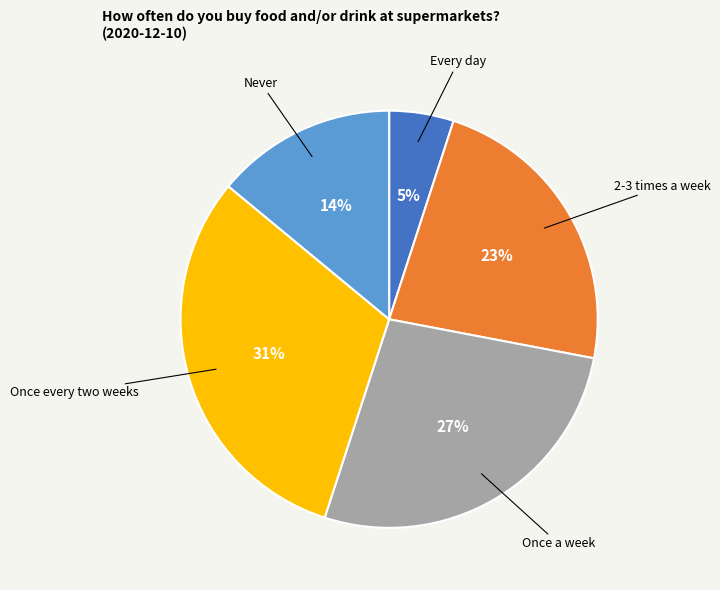

Is there a majority slice in this chart?

No